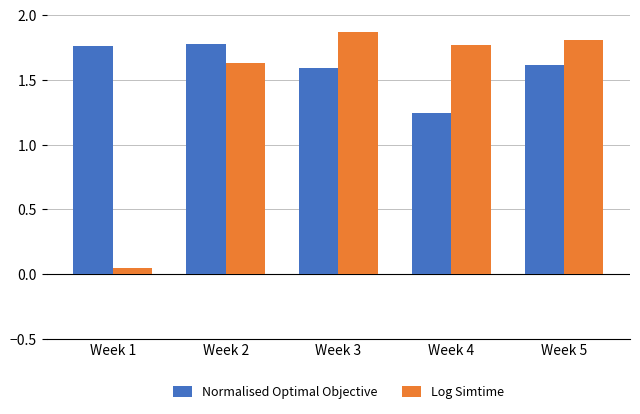

True or false: Log Simtime has a value of 1.6 at Week 2.

True